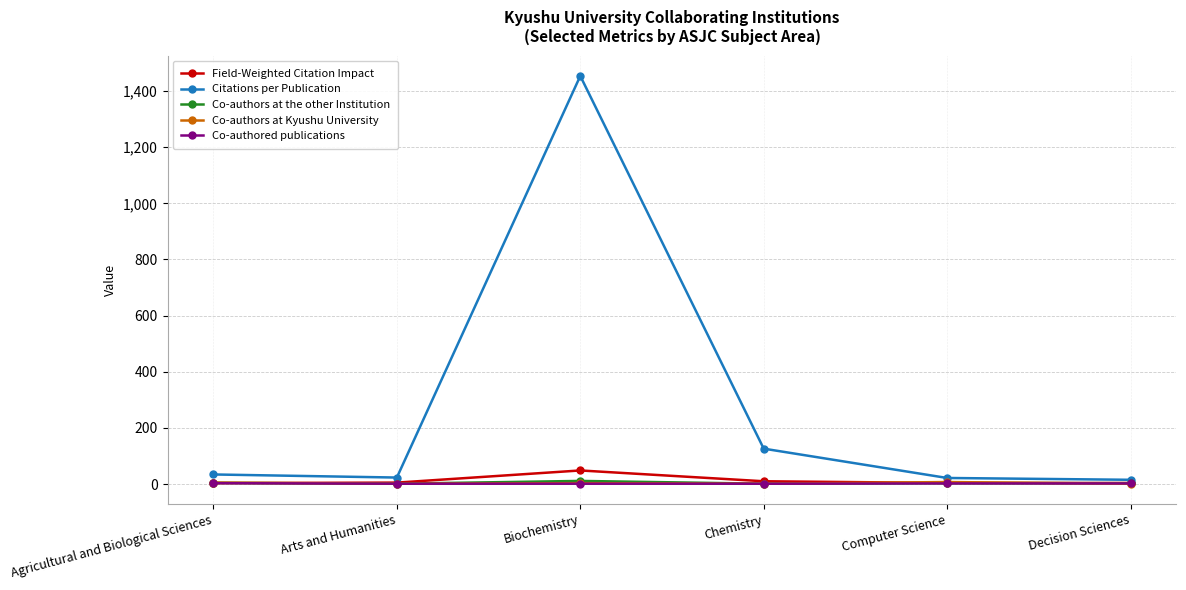

The Citations per Publication series shows 126.0 at Chemistry. True or false?

True